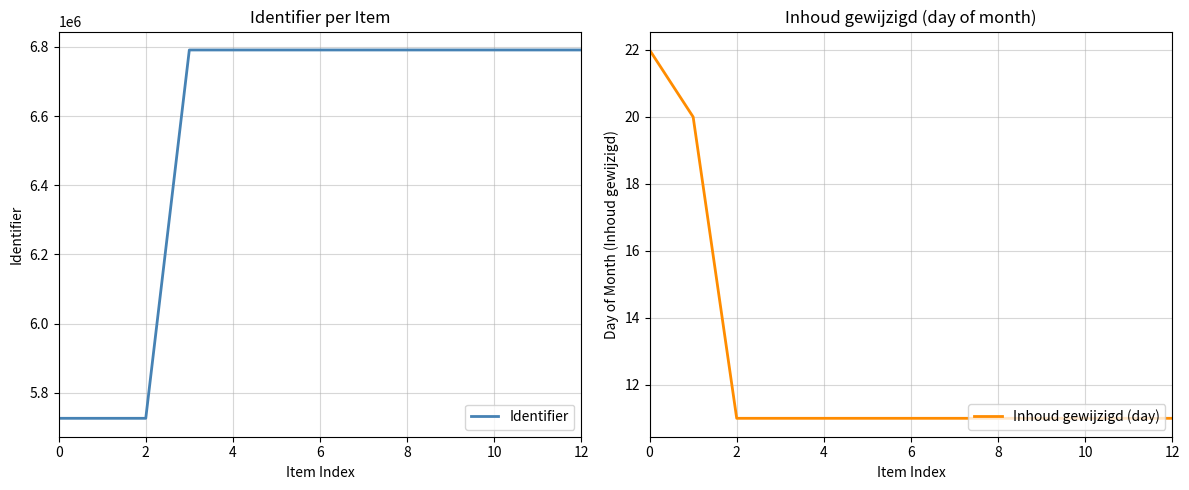

What is the value of the Inhoud gewijzigd (day) point at the 4th from the left?

11